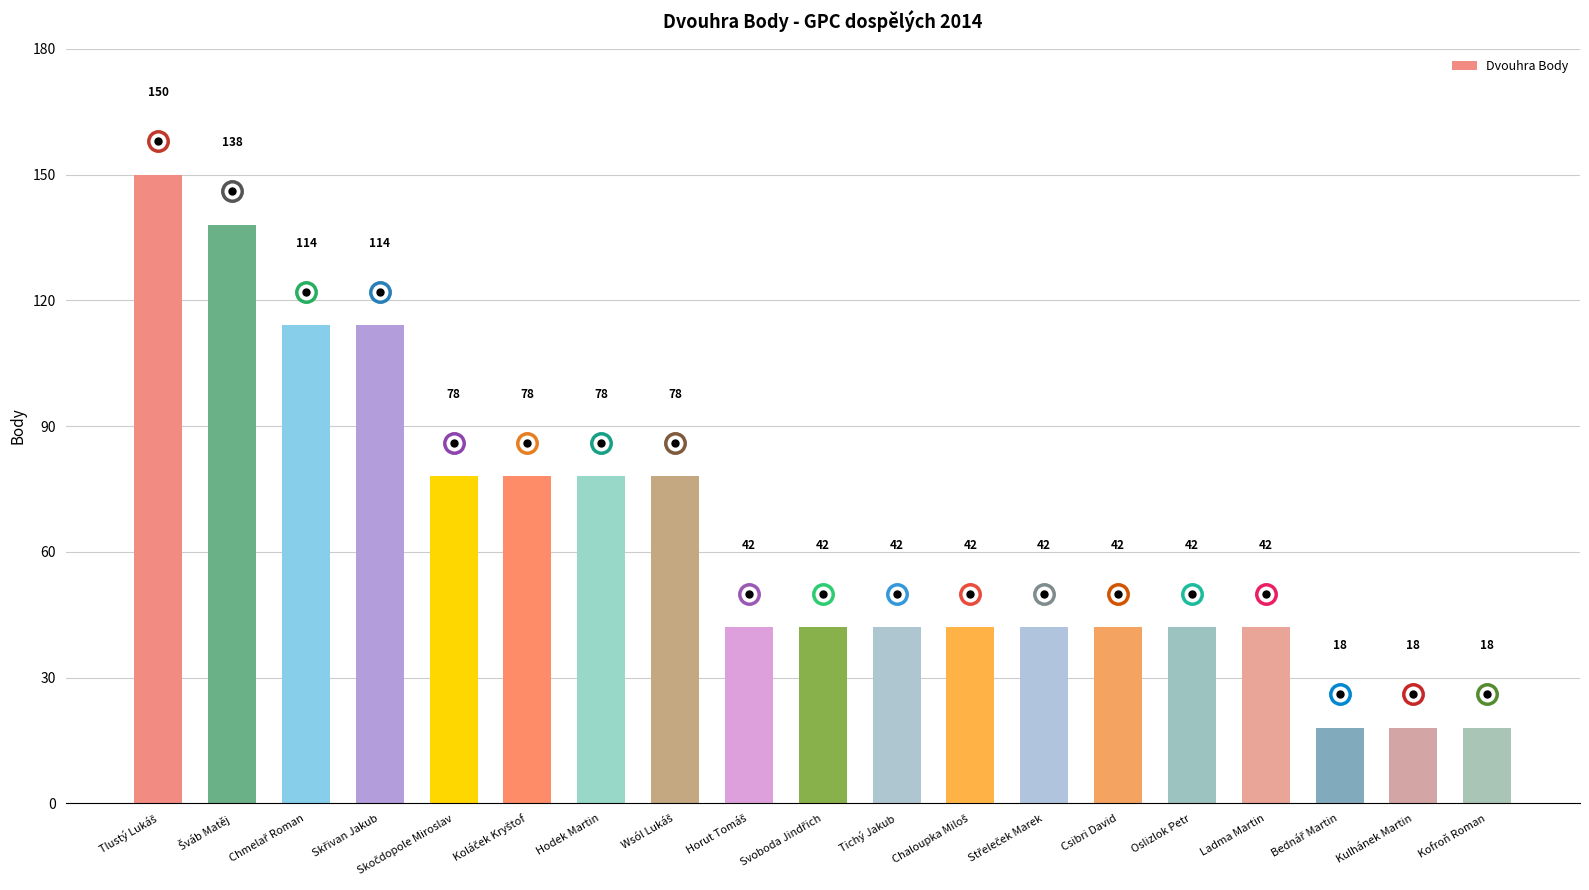

Reading left to right, list all the values displayed in this chart.

150	138	114	114	78	78	78	78	42	42	42	42	42	42	42	42	18	18	18